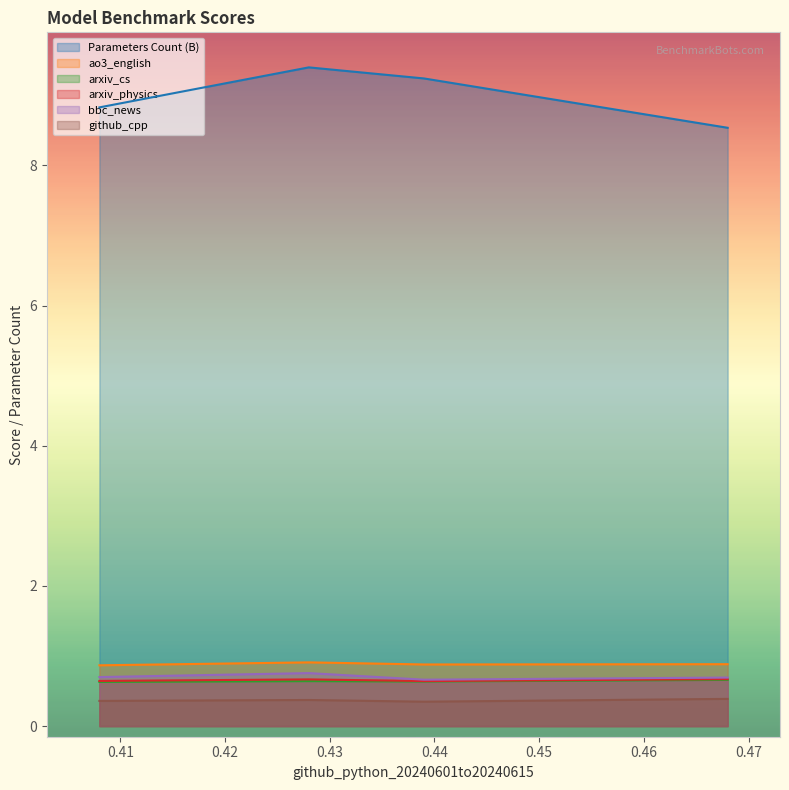

What is the smallest value displayed?

0.3